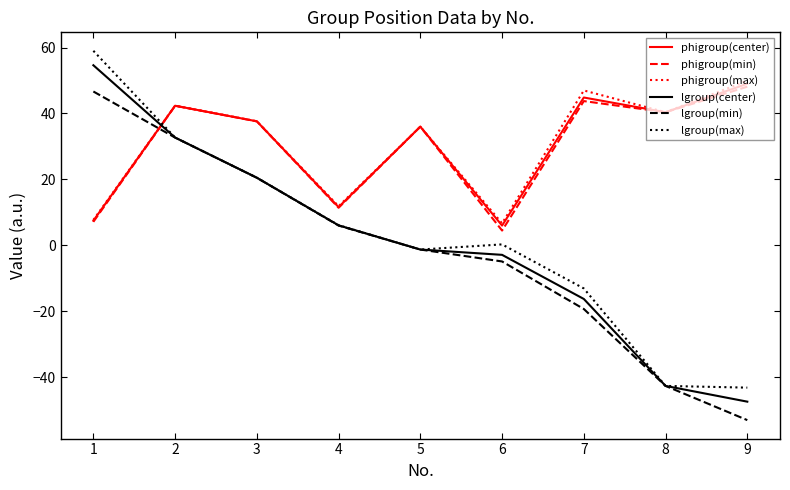

What is the approximate value of lgroup(center) at 4?

6.0